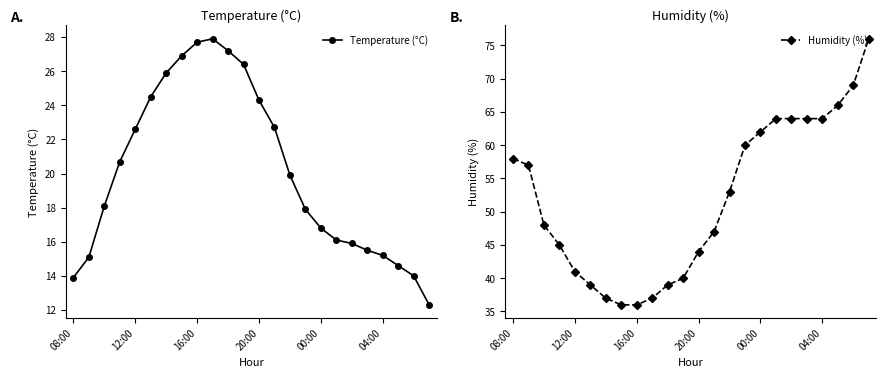

True or false: Humidity (%) has more than 2 interior local peaks.

False